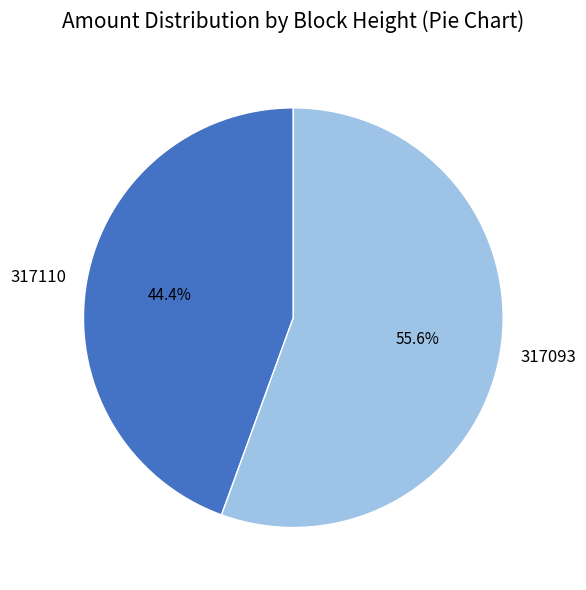

What is the largest slice in the pie chart?

317093